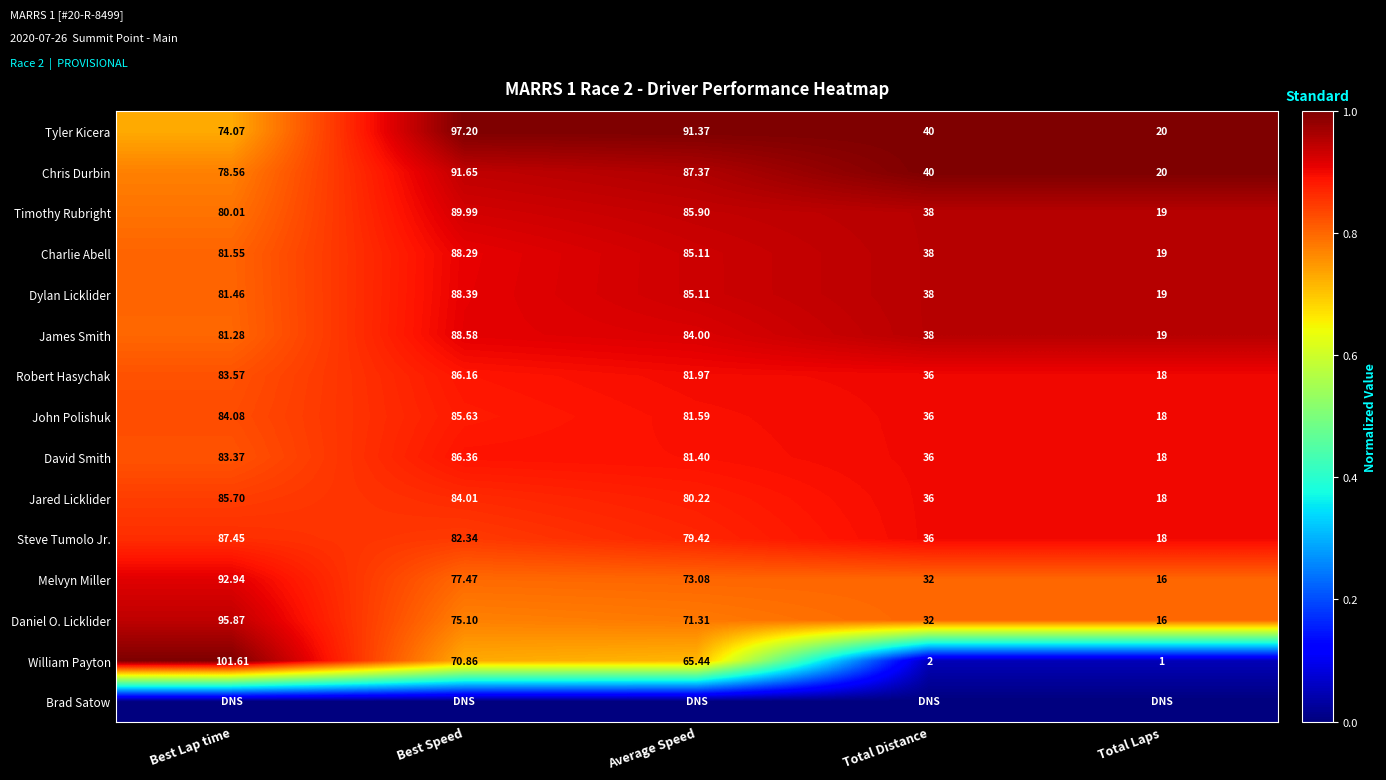

The Daniel O. Licklider series shows 0.5 at Best Speed. True or false?

False